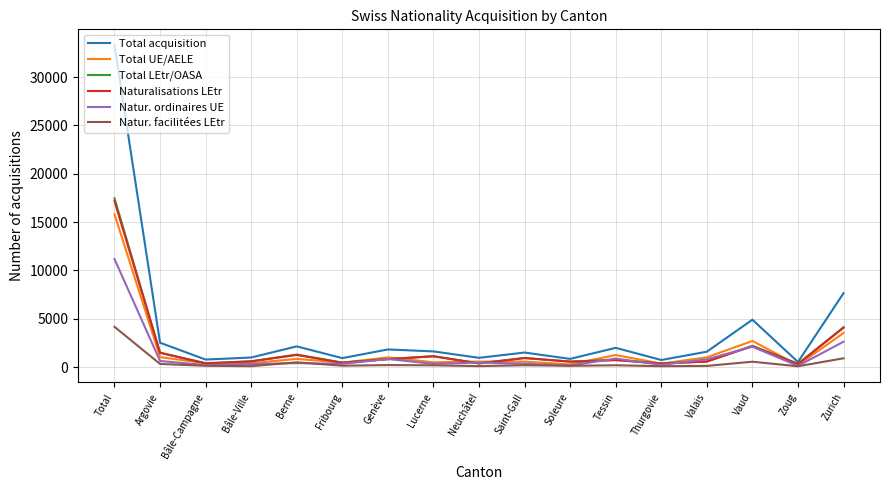

Which series changed the most between Zoug and Zurich?

Total acquisition